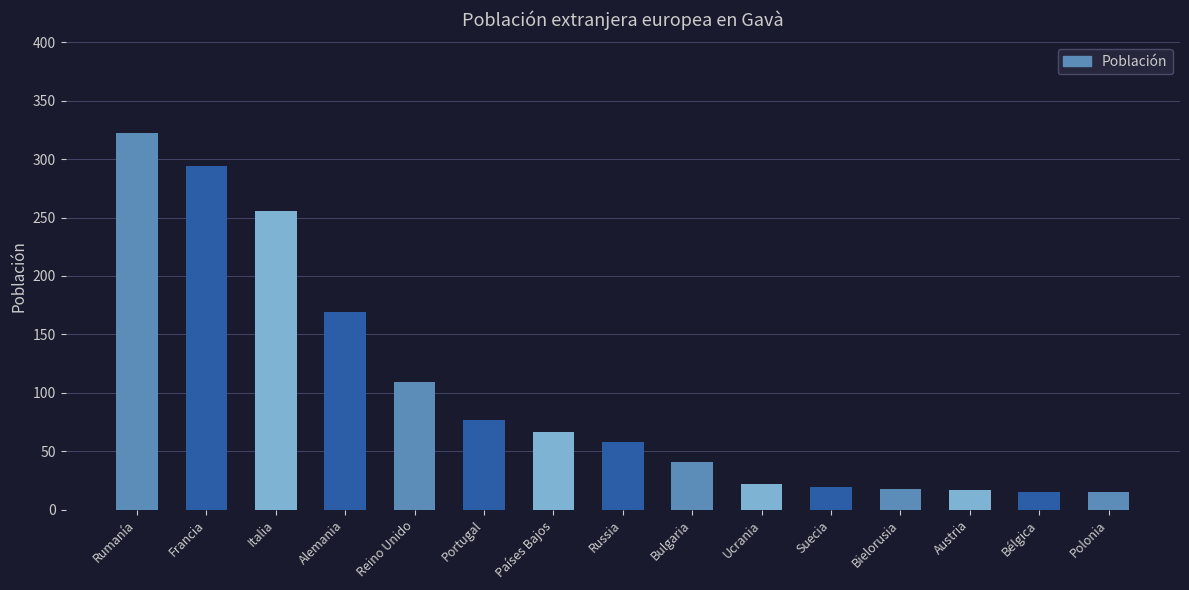

True or false: the data shows 41 at Bulgaria.

True